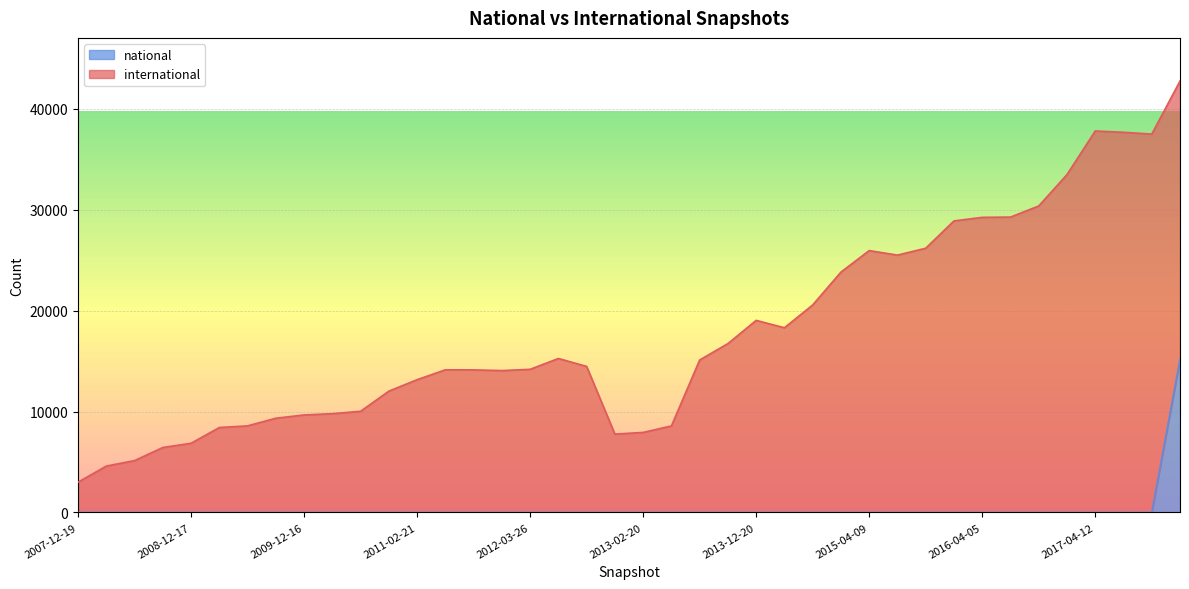

The value at 2008-06-27 is 4862. True or false?

False